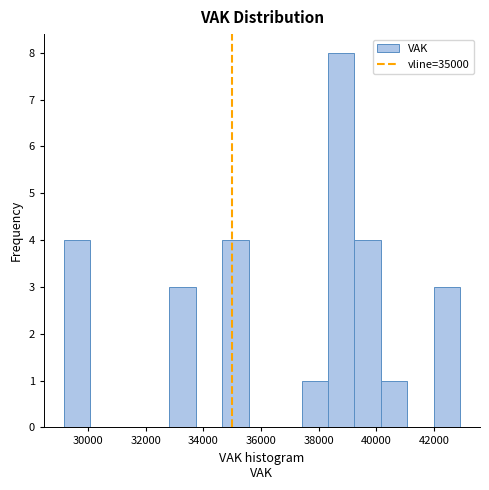

Which range on the x-axis has the tallest bar?

38400 to 39200